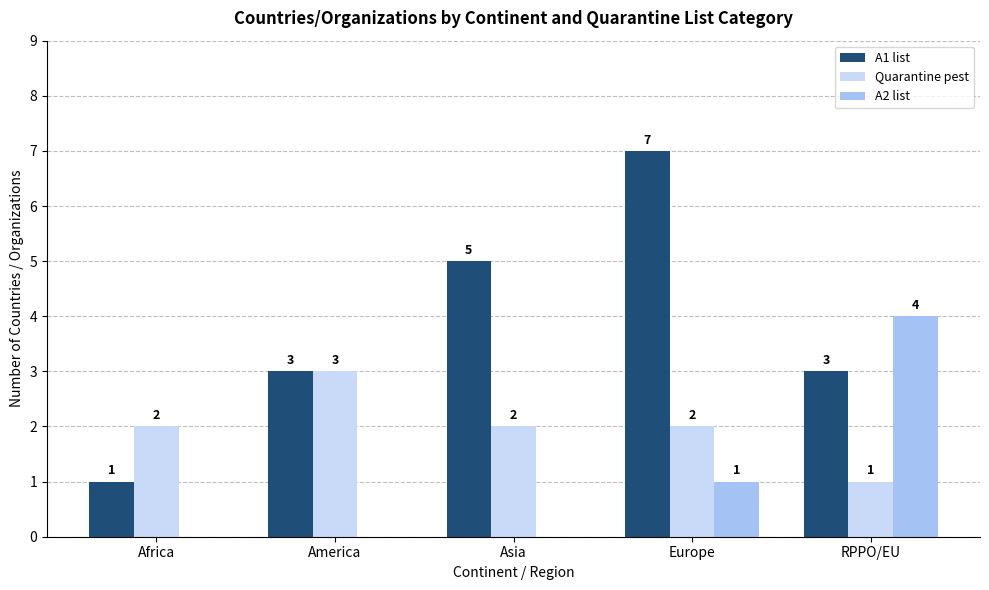

What are all the series names shown in the legend?

A1 list, Quarantine pest, A2 list